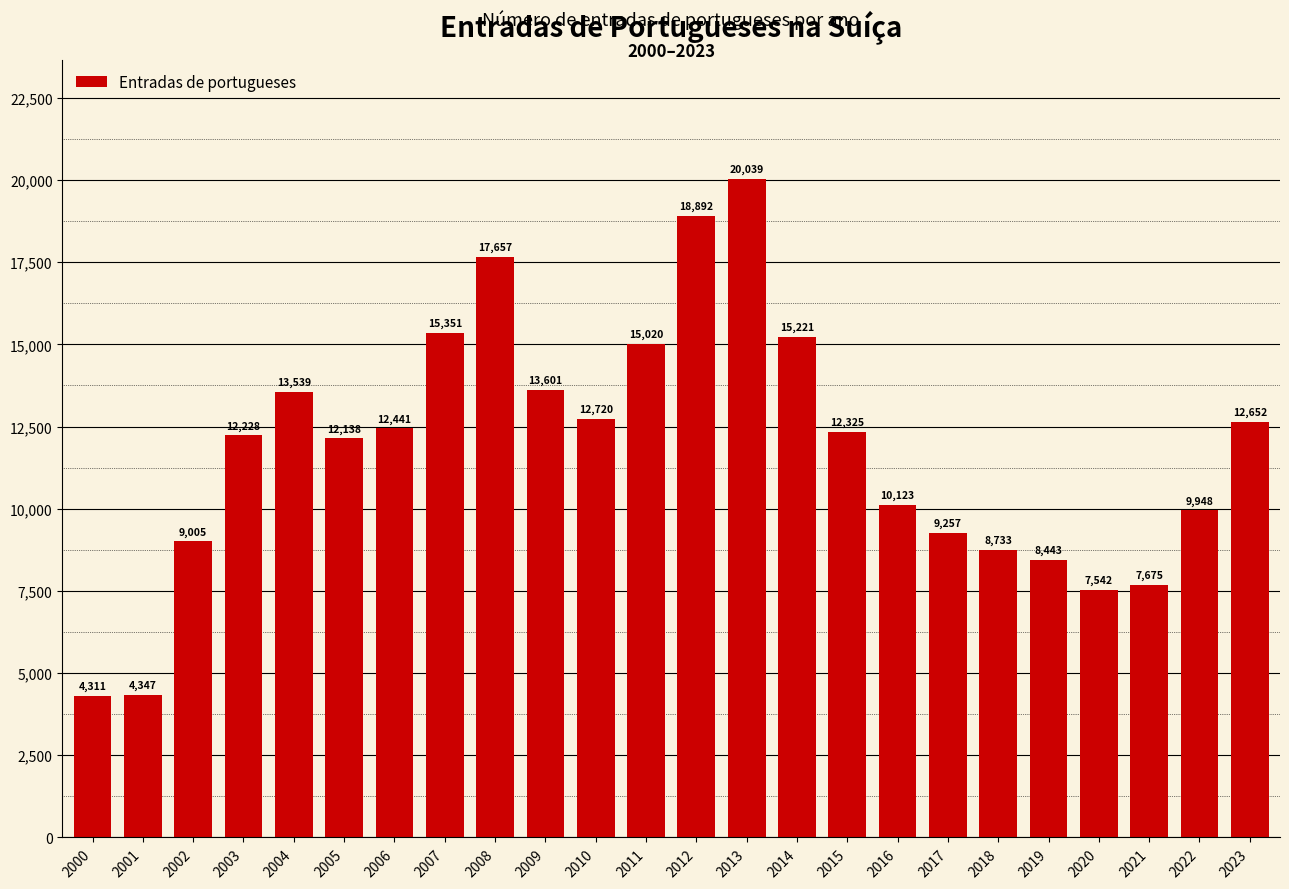

How many distinct data groups are displayed?

1